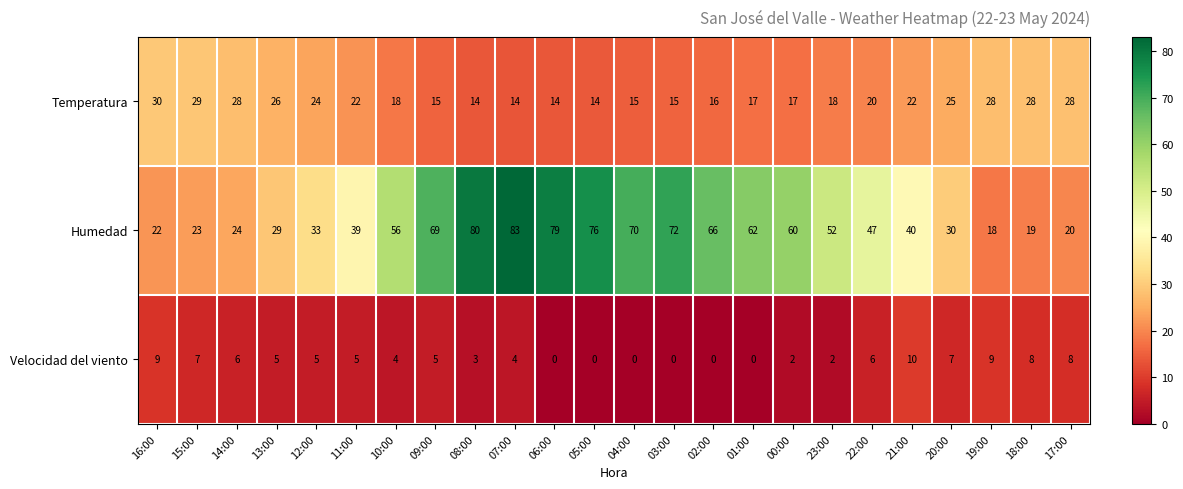

How many positive values does the Velocidad del viento series have?

18